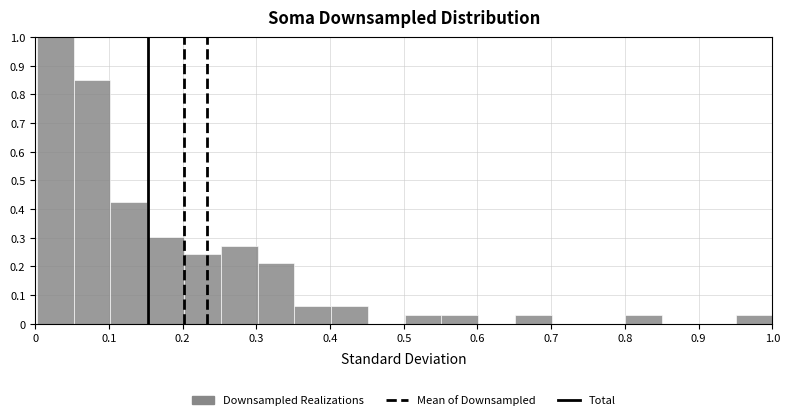

Reading left to right, transcribe this chart: for each bar, give the range it covers on the x-axis and its height. Neither the bar edges nor the heights are printed on the chart, so give them approximately, as read against the axes.

0.00 to 0.05: 1.00
0.05 to 0.10: 0.85
0.10 to 0.15: 0.42
0.15 to 0.20: 0.30
0.20 to 0.25: 0.24
0.25 to 0.30: 0.27
0.30 to 0.35: 0.21
0.35 to 0.40: 0.06
0.40 to 0.45: 0.06
0.45 to 0.50: 0
0.50 to 0.55: 0.03
0.55 to 0.60: 0.03
0.60 to 0.65: 0
0.65 to 0.70: 0.03
0.70 to 0.75: 0
0.75 to 0.80: 0
0.80 to 0.85: 0.03
0.85 to 0.90: 0
0.90 to 0.95: 0
0.95 to 1.00: 0.03